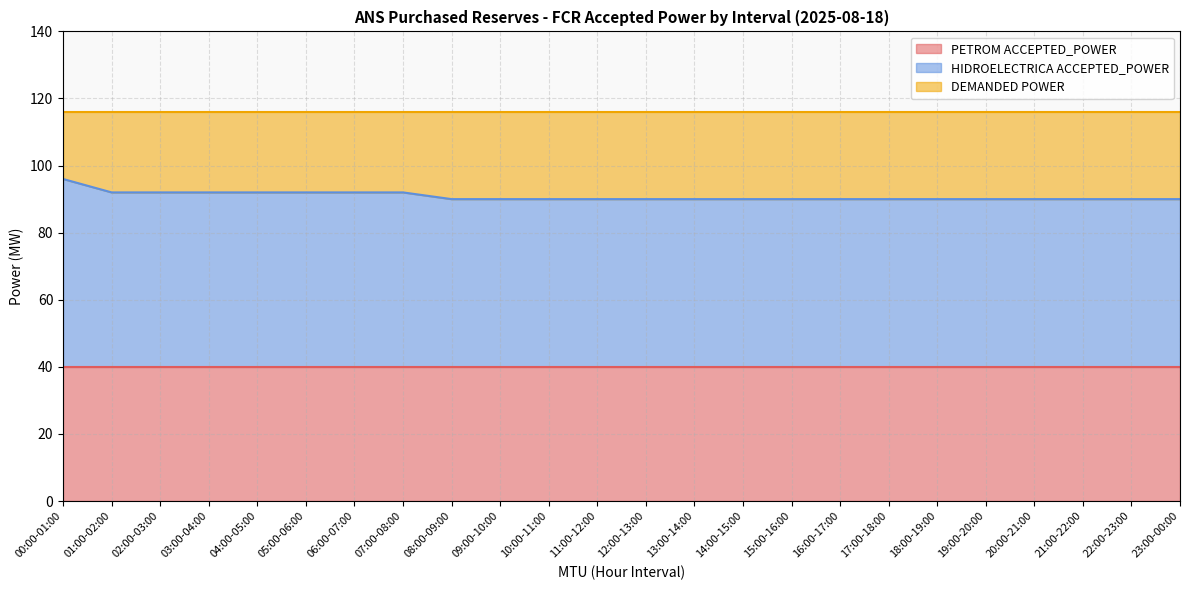

What position from the left is 11:00-12:00?

12